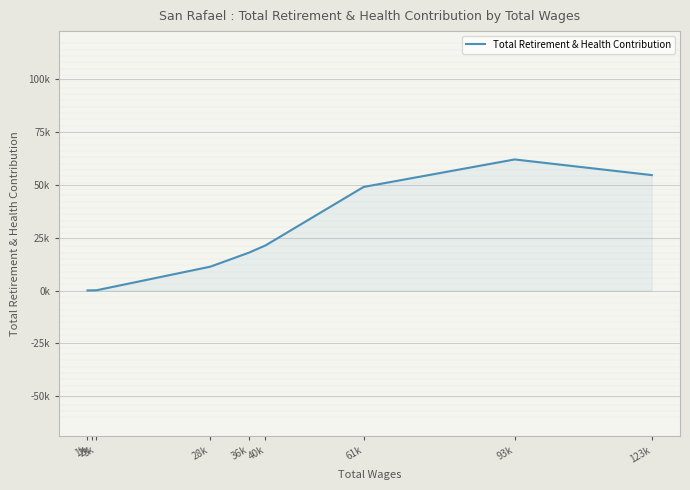

List the labels in order of value, largest first.

93k, 123k, 61k, 40k, 36k, 28k, 3k, 2k, 1k